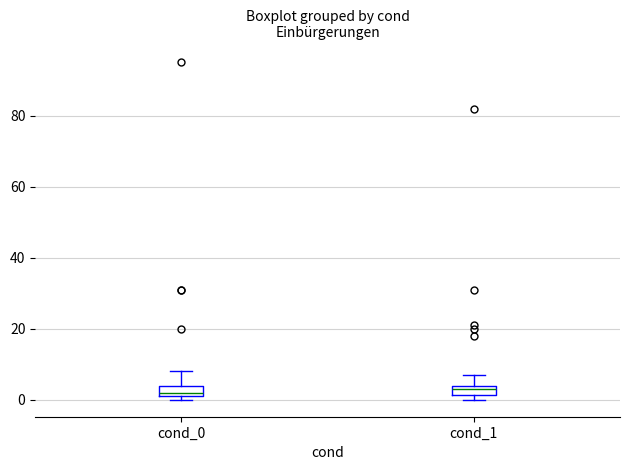

Where is the upper edge of the box for cond_0 on the y-axis? The values are not printed on the chart, so give them approximately, as read against the axis.

4